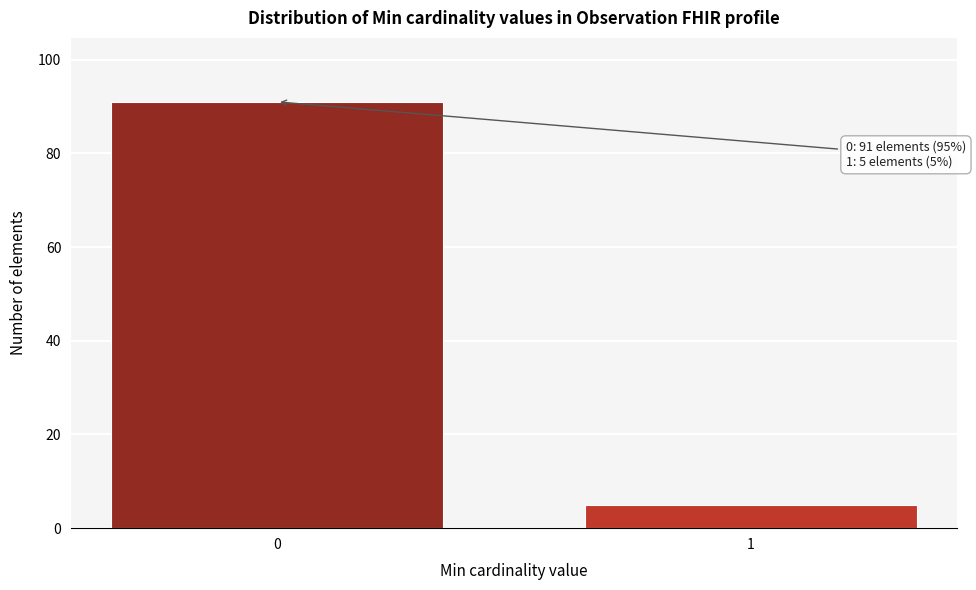

Reading left to right, list all the values displayed in this chart.

0=91	1=5